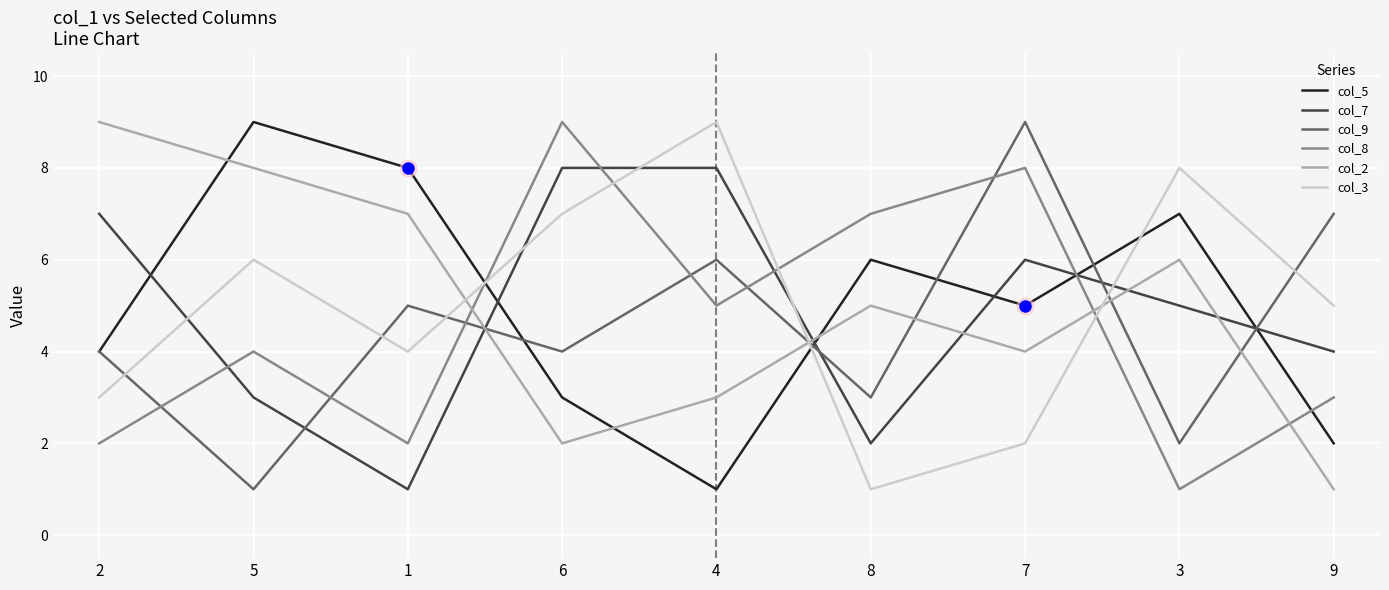

True or false: col_5 has more than 1 points higher than both neighbors.

True